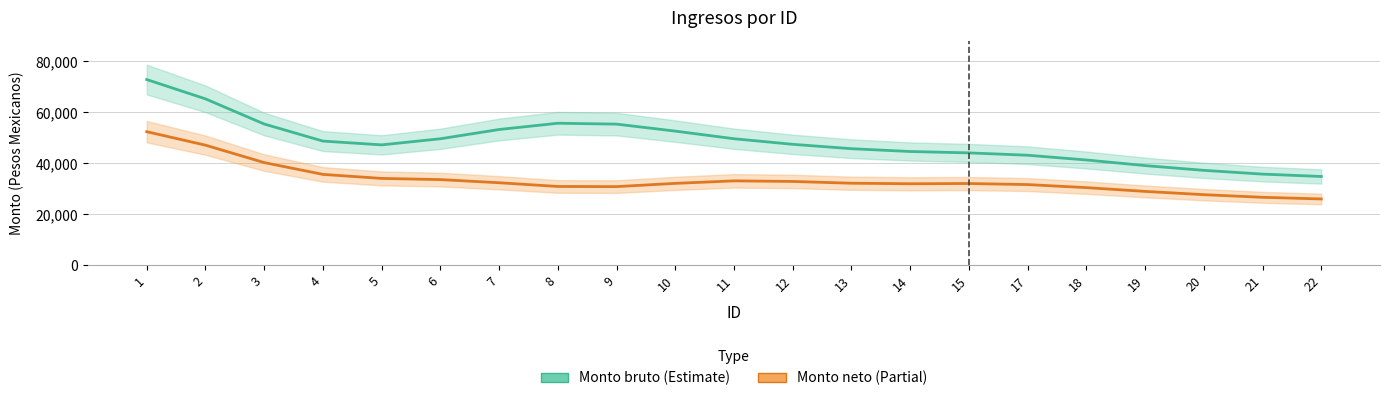

Which series has the largest range (max minus min)?

Monto bruto de los ingresos